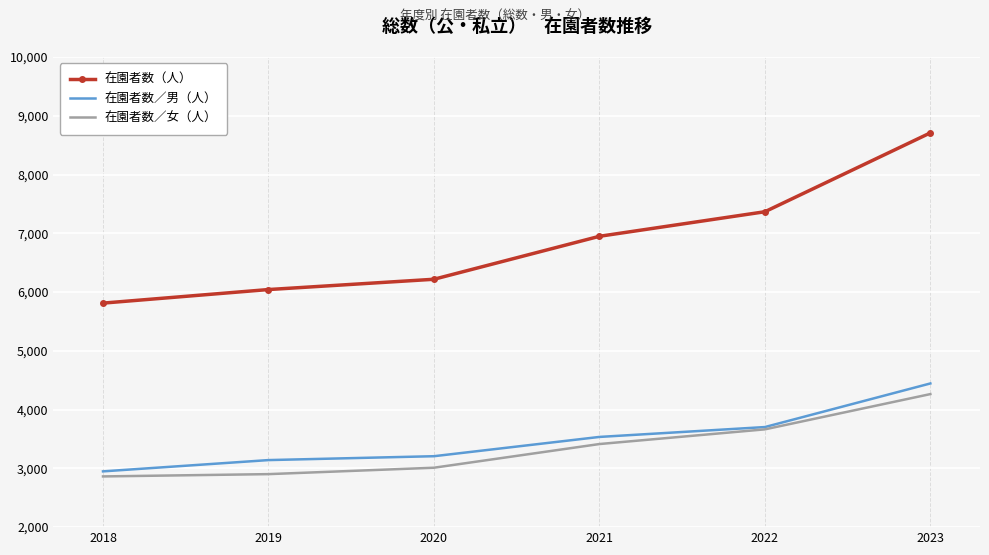

How many distinct data groups are displayed?

3